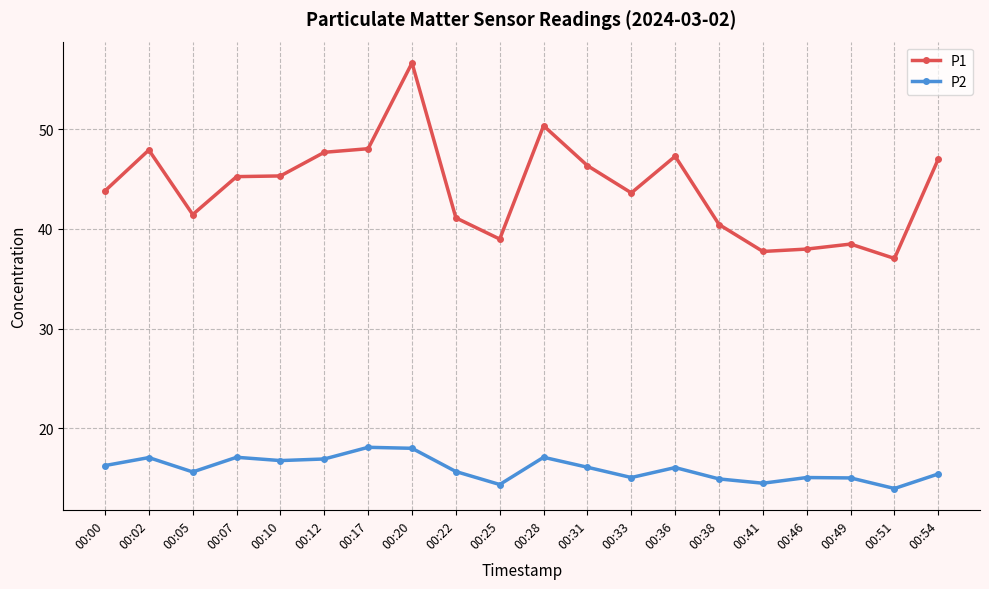

At 00:20, list the series in order from largest to smallest.

P1, P2